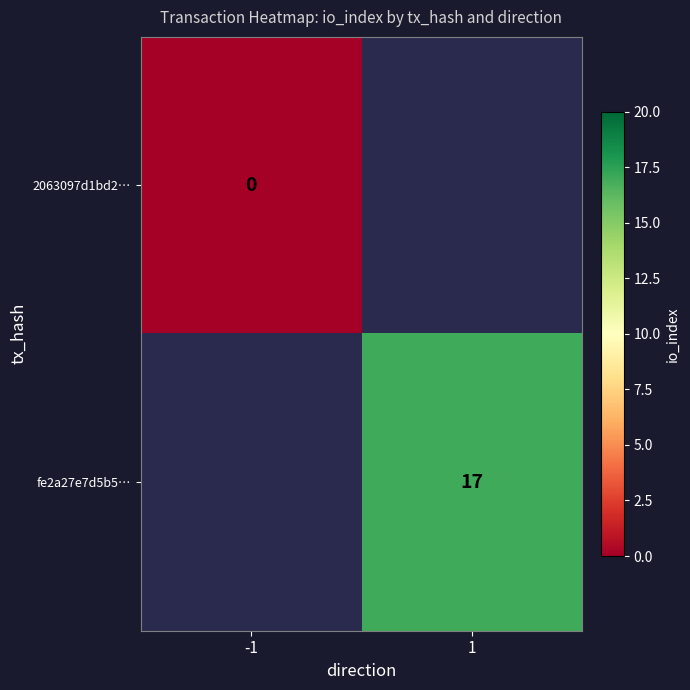

Is it true that fe2a27e7d5b5… equals 17 at 1?

True